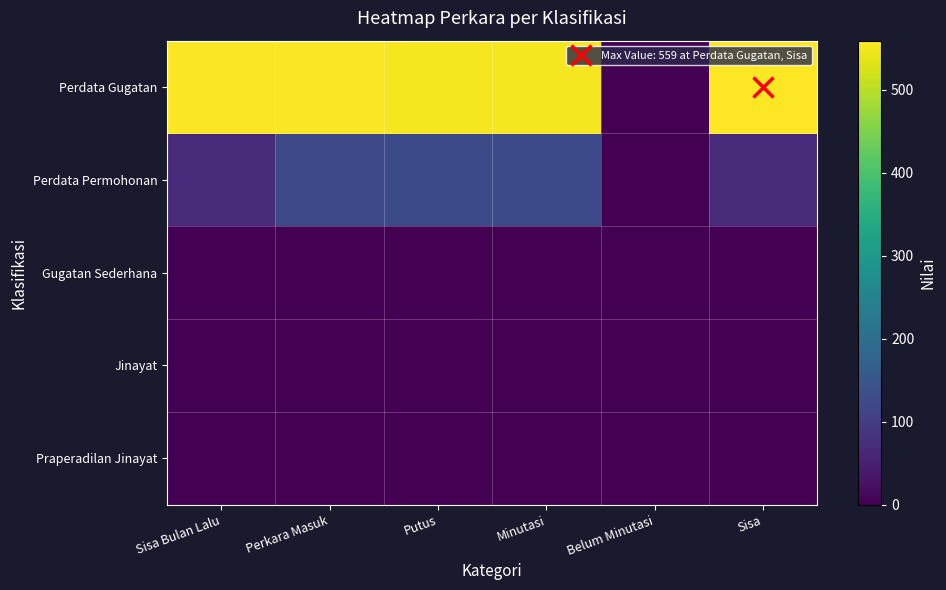

Reading left to right, what are all the values shown in this chart?

Perdata Gugatan: Sisa Bulan Lalu=555	Perkara Masuk=556	Putus=552	Minutasi=552	Belum Minutasi=0	Sisa=559
Perdata Permohonan: Sisa Bulan Lalu=69	Perkara Masuk=124	Putus=126	Minutasi=126	Belum Minutasi=0	Sisa=67
Gugatan Sederhana: Sisa Bulan Lalu=0	Perkara Masuk=0	Putus=0	Minutasi=0	Belum Minutasi=0	Sisa=0
Jinayat: Sisa Bulan Lalu=0	Perkara Masuk=0	Putus=0	Minutasi=0	Belum Minutasi=0	Sisa=0
Praperadilan Jinayat: Sisa Bulan Lalu=0	Perkara Masuk=0	Putus=0	Minutasi=0	Belum Minutasi=0	Sisa=0